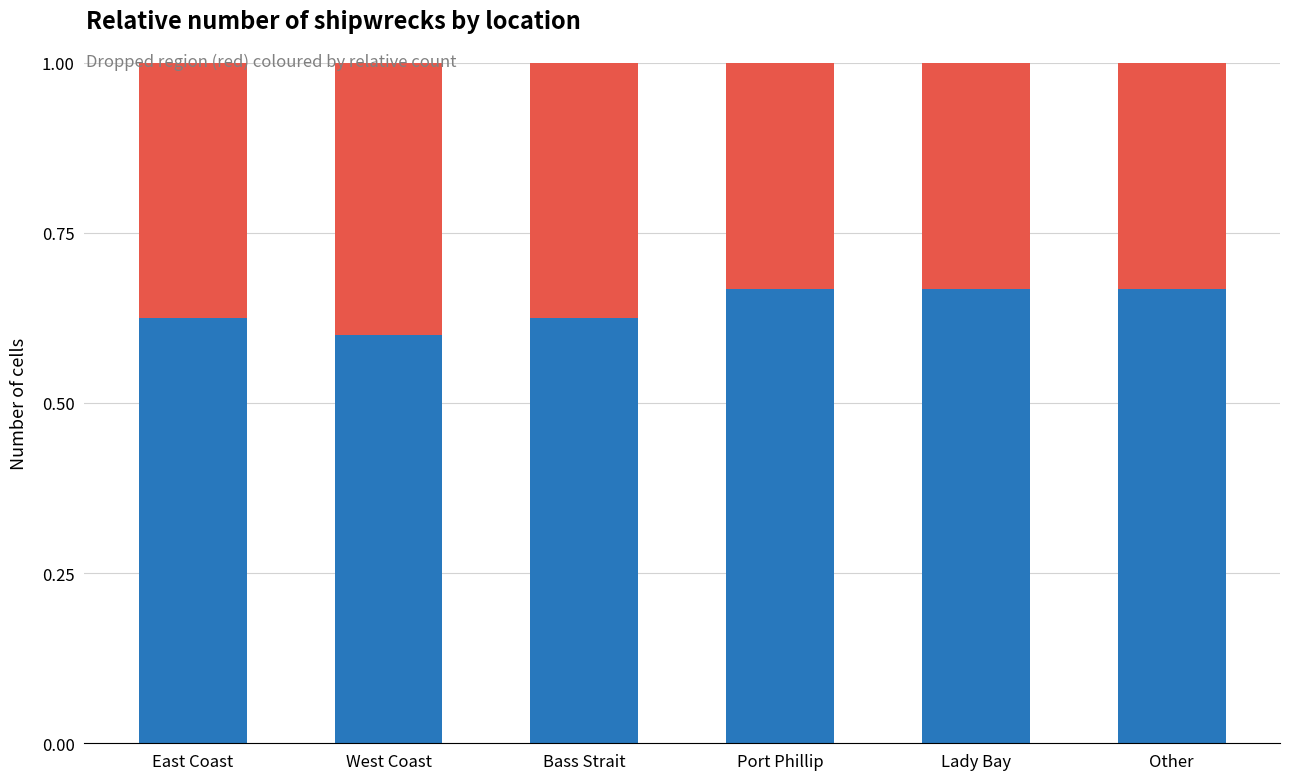

What is the total value across all series at Other?

1.0